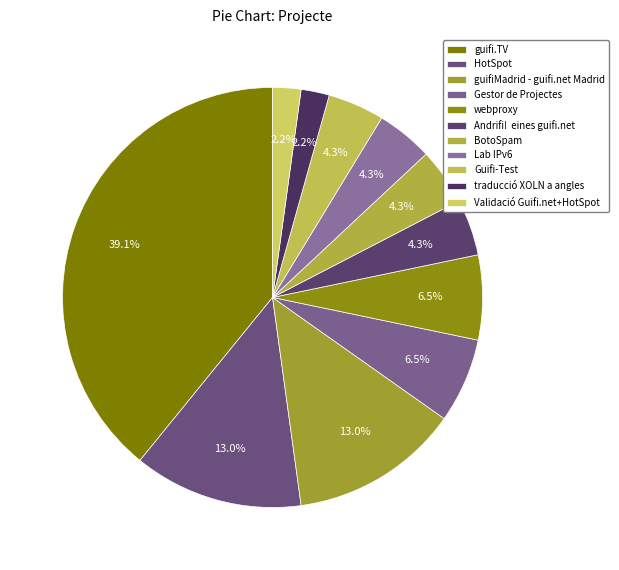

The guifi.TV slice represents 27% of the pie. True or false?

False